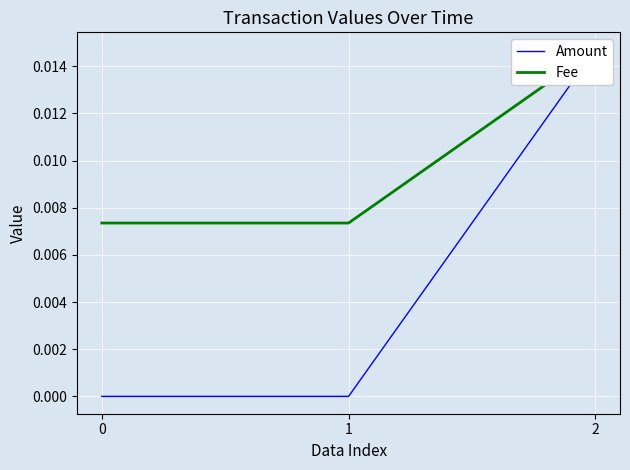

How many lines are shown in the chart?

2